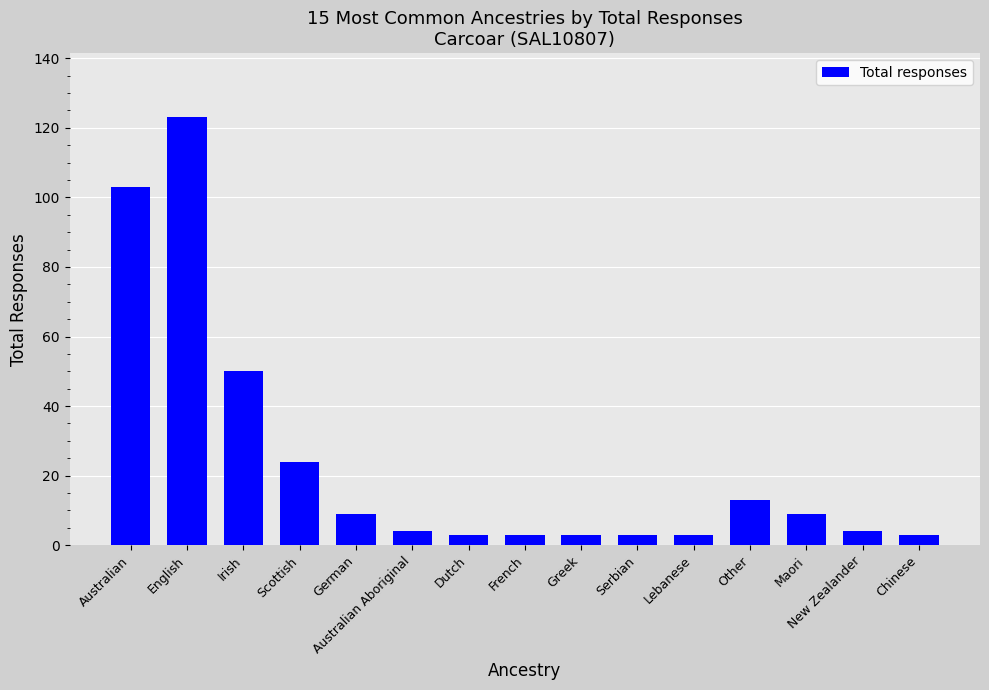

What is the difference between the values at Australian and Scottish?

79